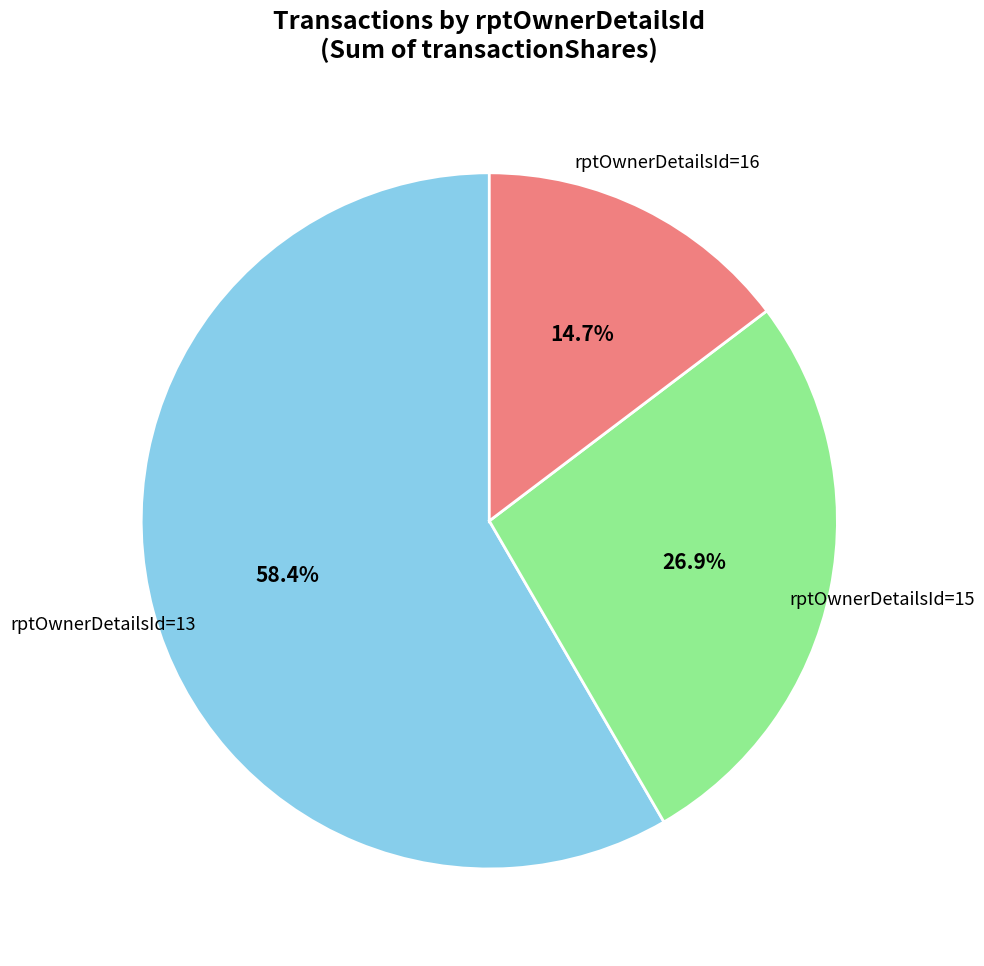

How many segments does this pie chart have?

3